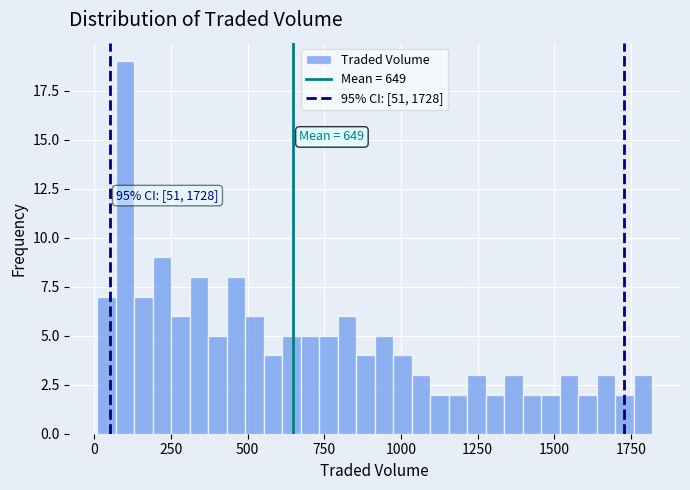

Around what value on the x-axis is the tallest bar? Give the approximate position of its centre, as read against the axis.

100